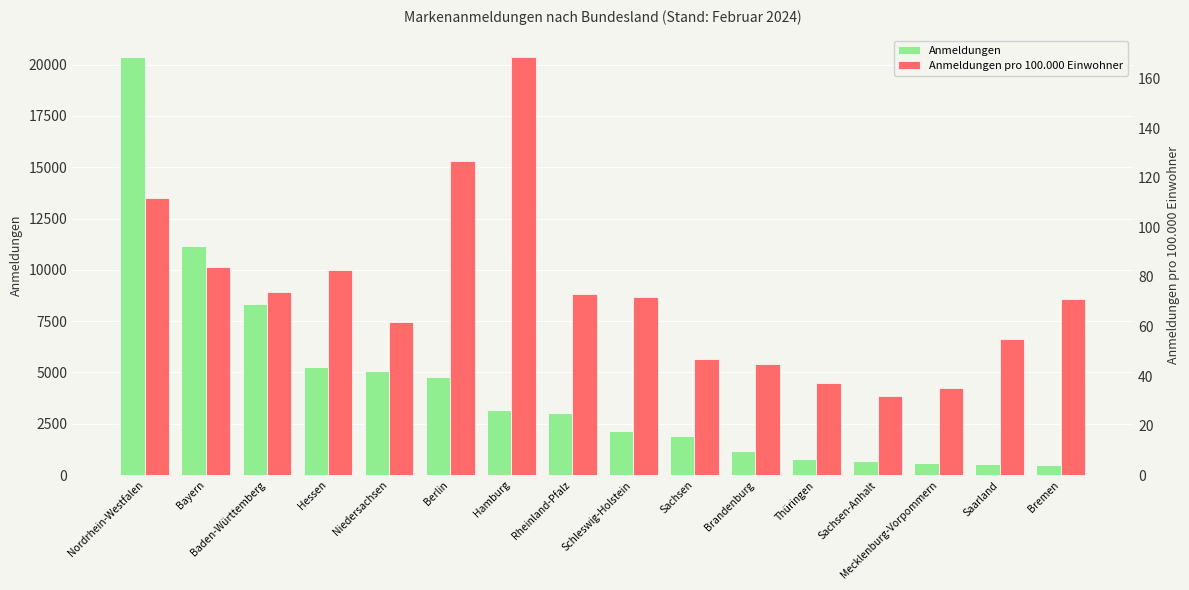

Count the number of categories in the chart.

16